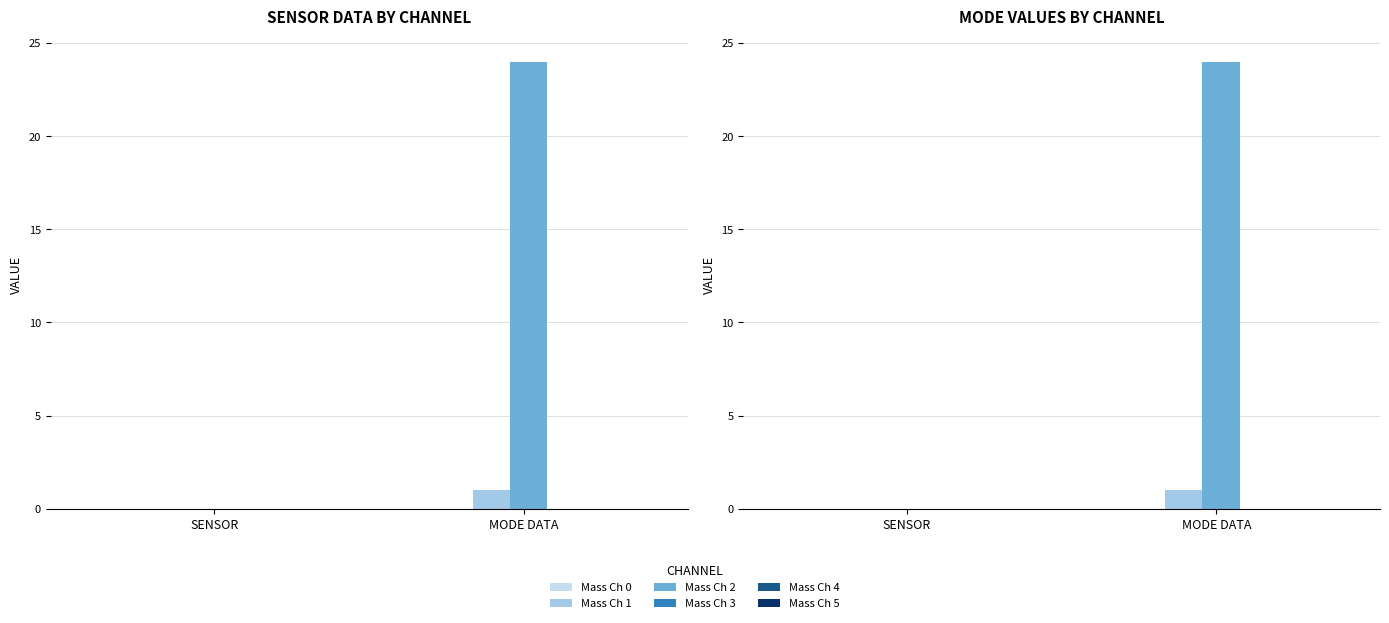

Is it true that Mass Ch 1 equals 2 at MODE DATA?

False